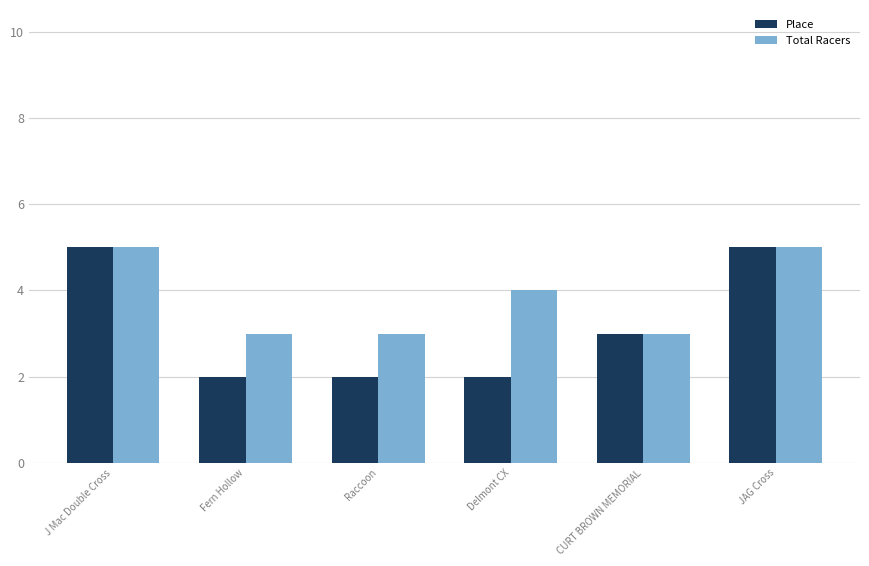

What is the sum of all Total Racers values?

23